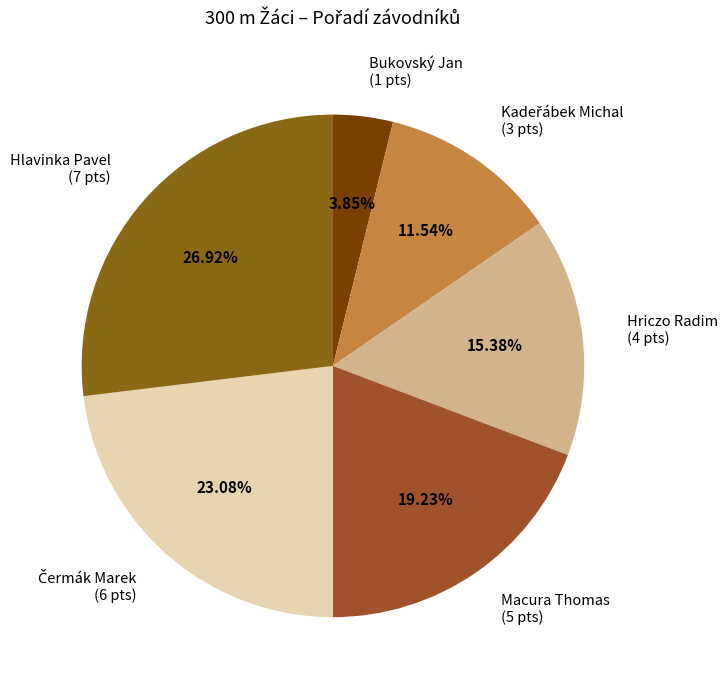

Is Hlavinka Pavel the majority of the pie?

No